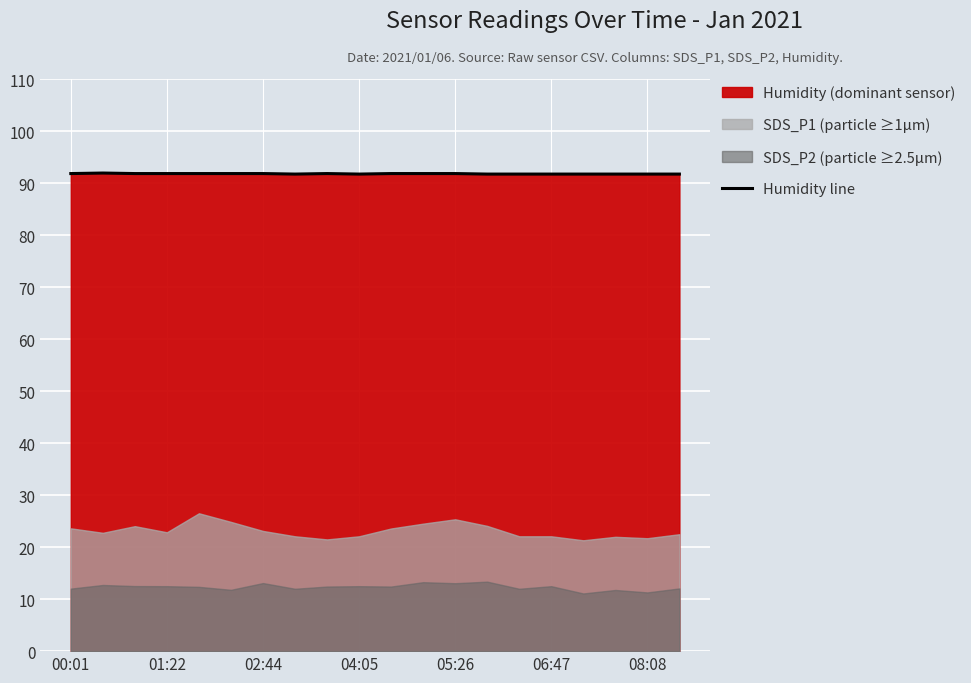

Is it true that the value at 11 is 138.4?

False